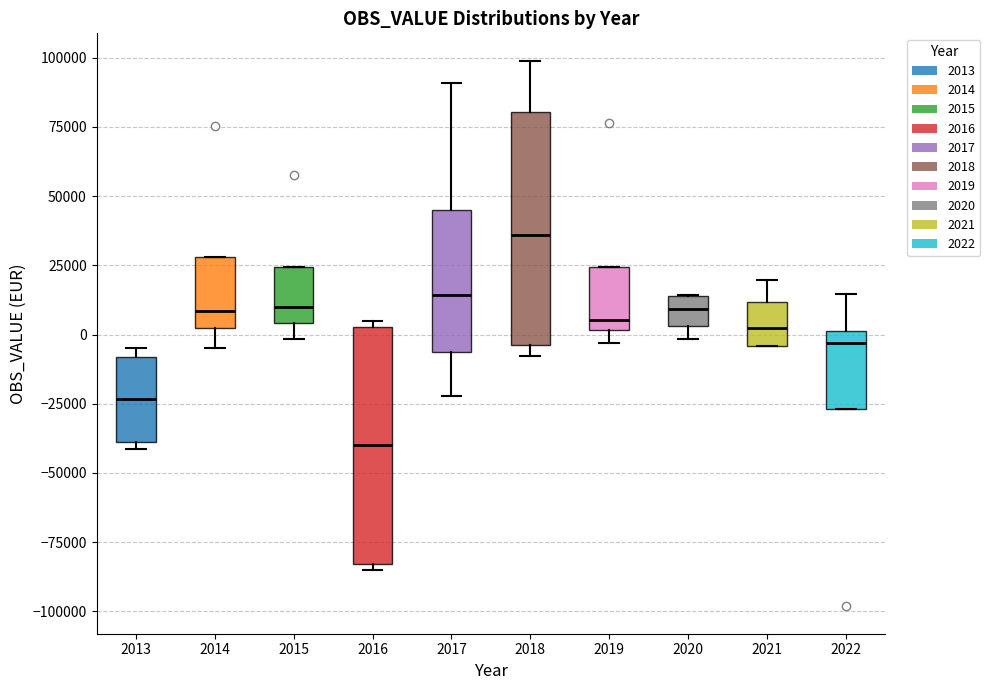

Which box's median line is the highest?

2018